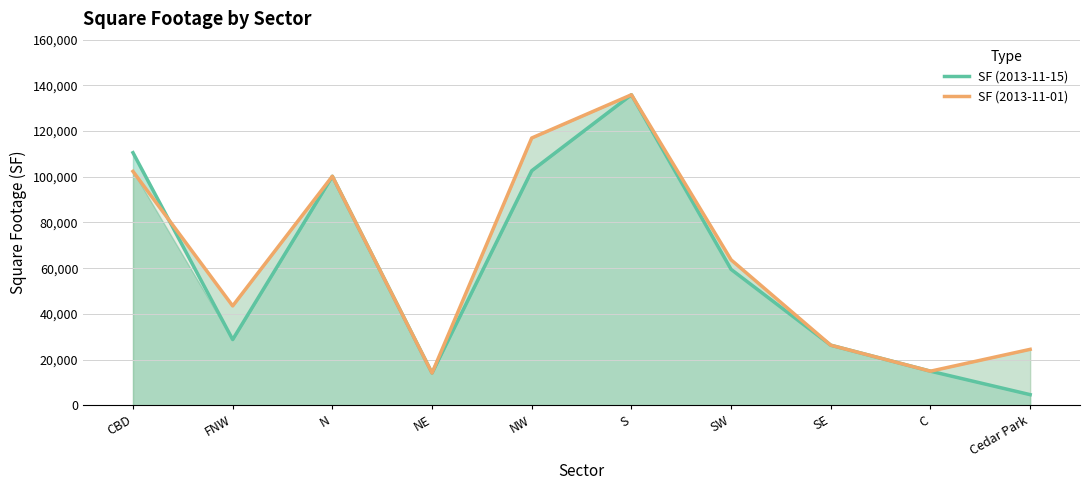

After their last crossing, which series has the higher values: SF (2013-11-01) or SF (2013-11-15)?

SF (2013-11-01)